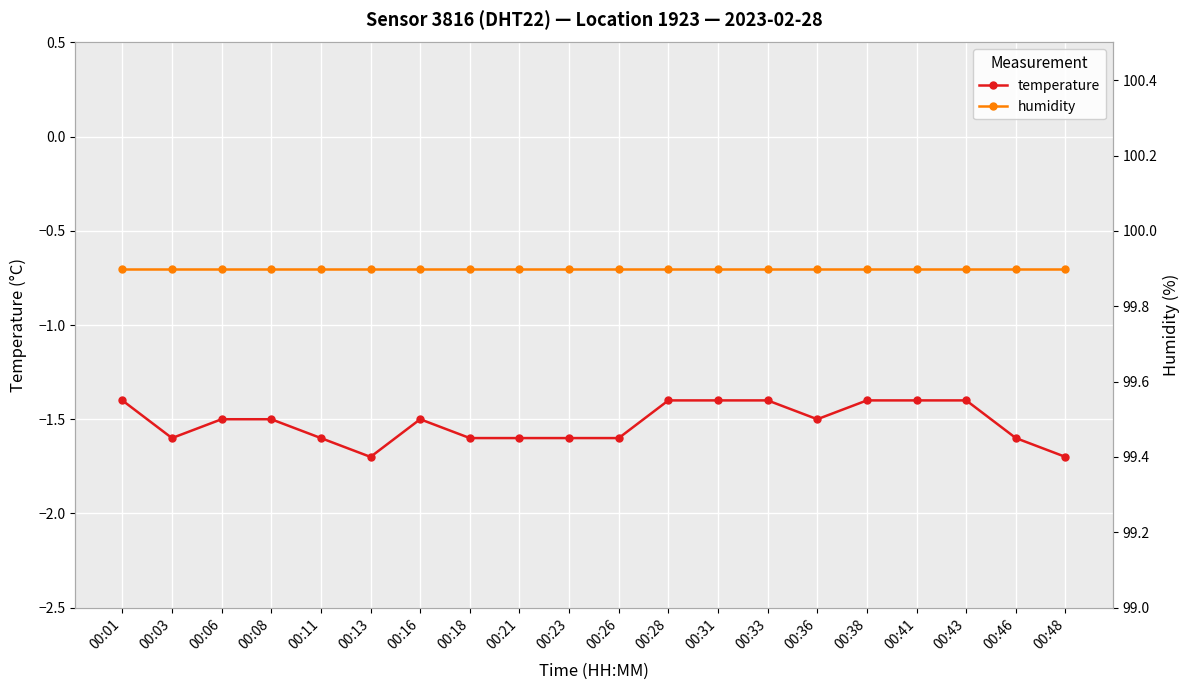

What is the sum of all temperature values?

-30.4